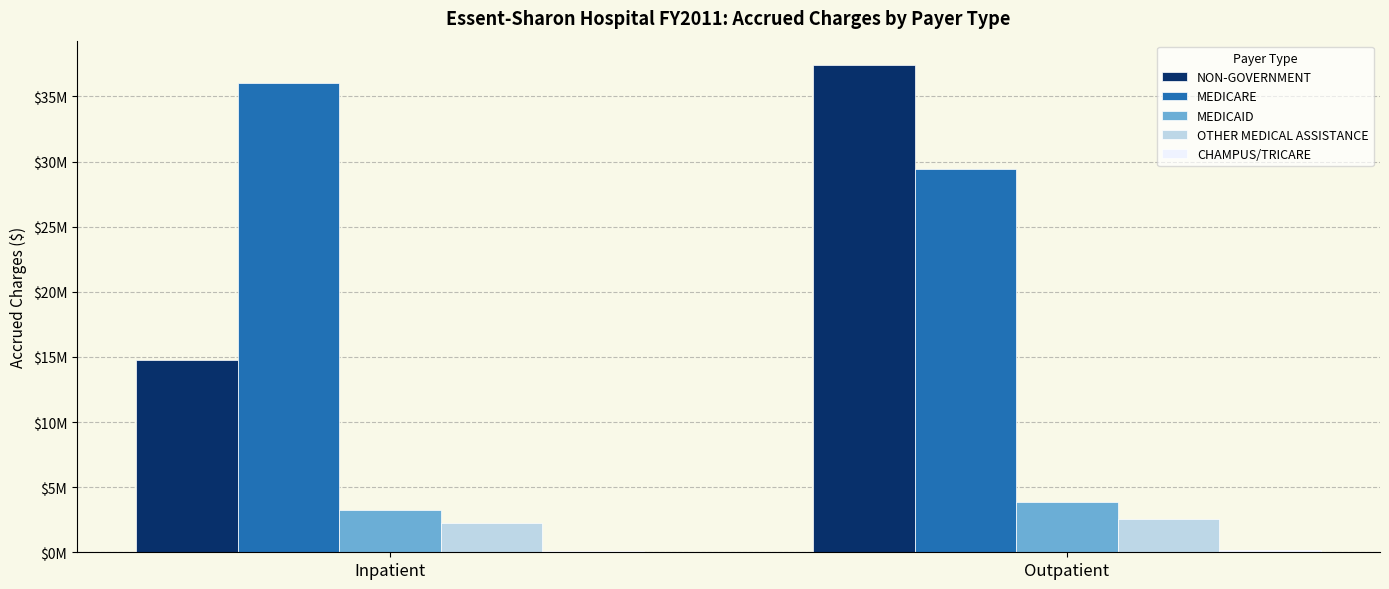

Are the bars grouped side by side (vs. stacked)?

Yes